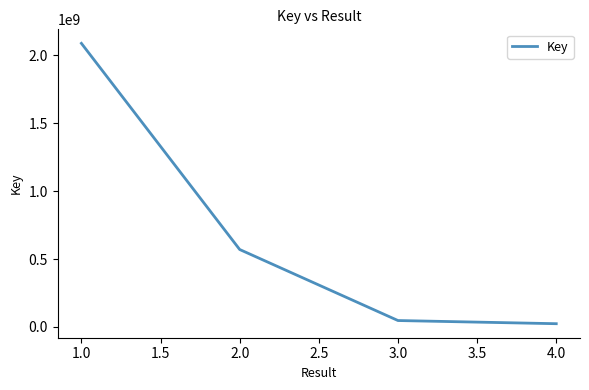

What is the smallest value displayed?

23451226